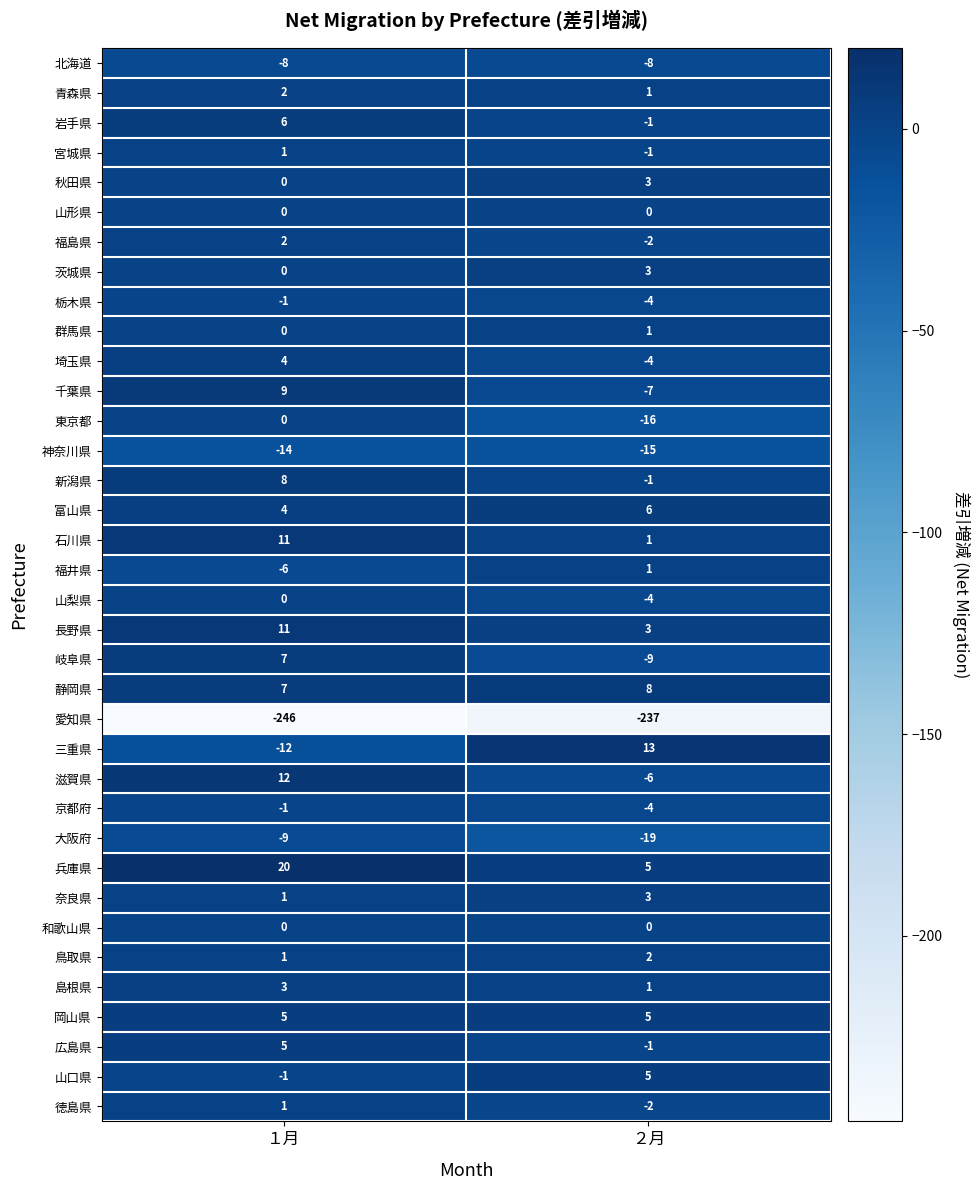

What is the difference between the highest and lowest values at １月?

266